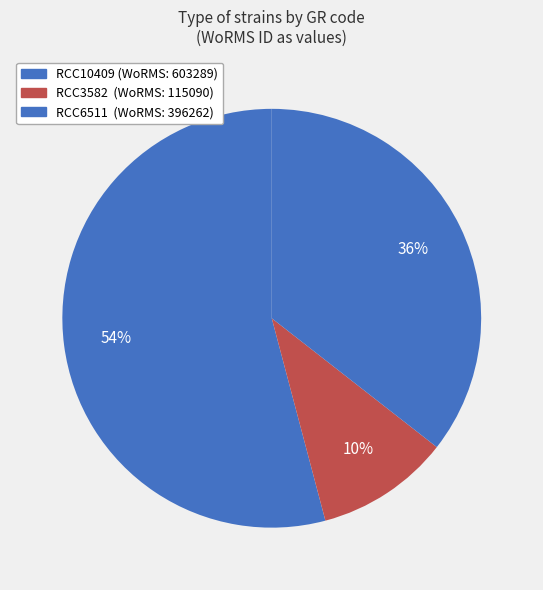

Which category has the smallest portion of the pie?

RCC3582